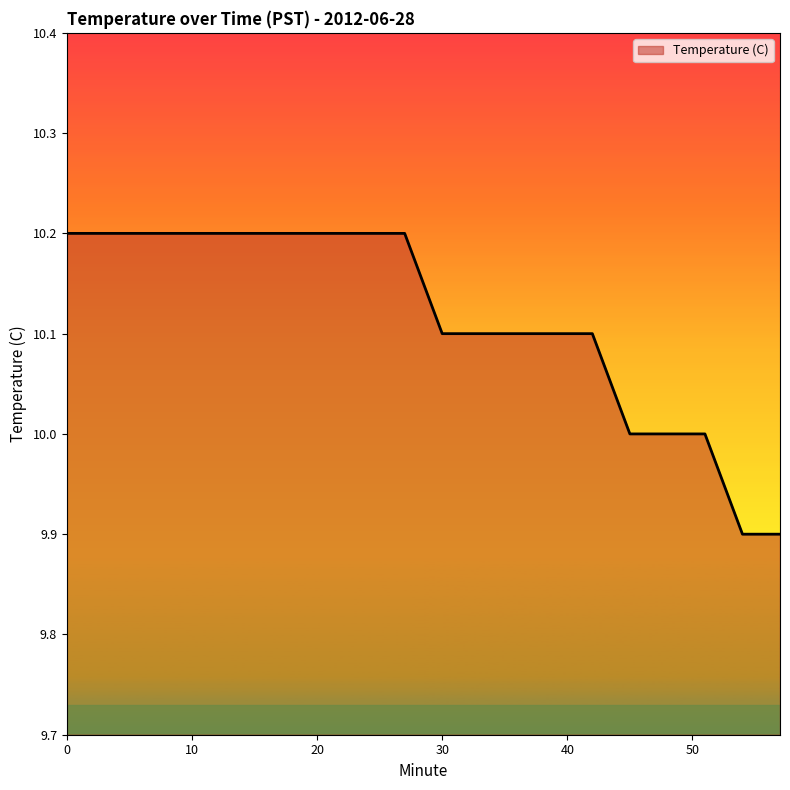

What is the difference between the maximum and minimum values?

0.3